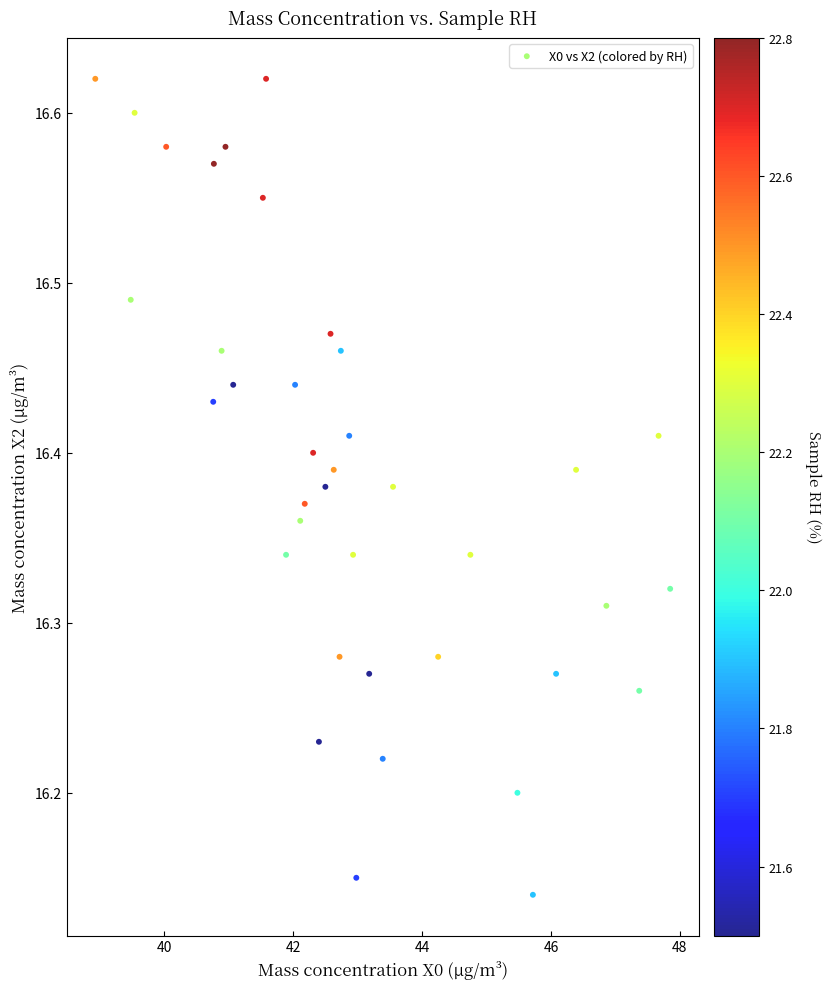

What is the range of Y values (max minus min)?

0.5